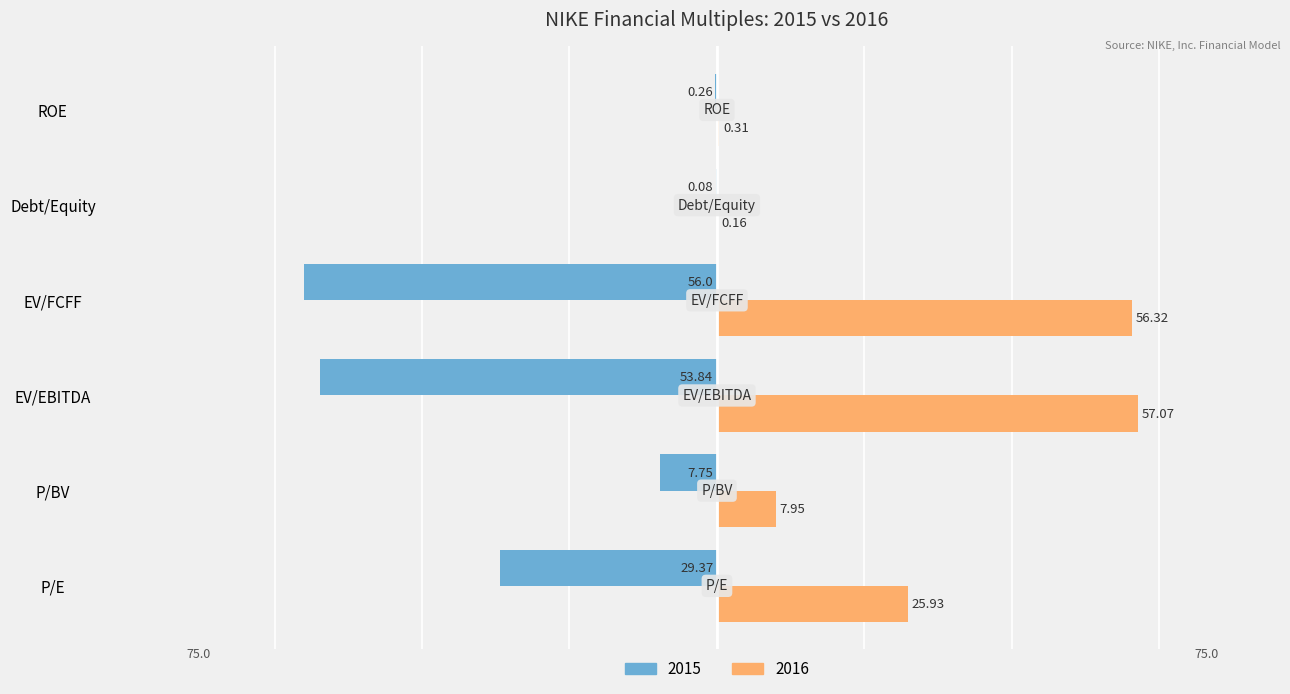

What is the sum of all 2015 values?

-147.3